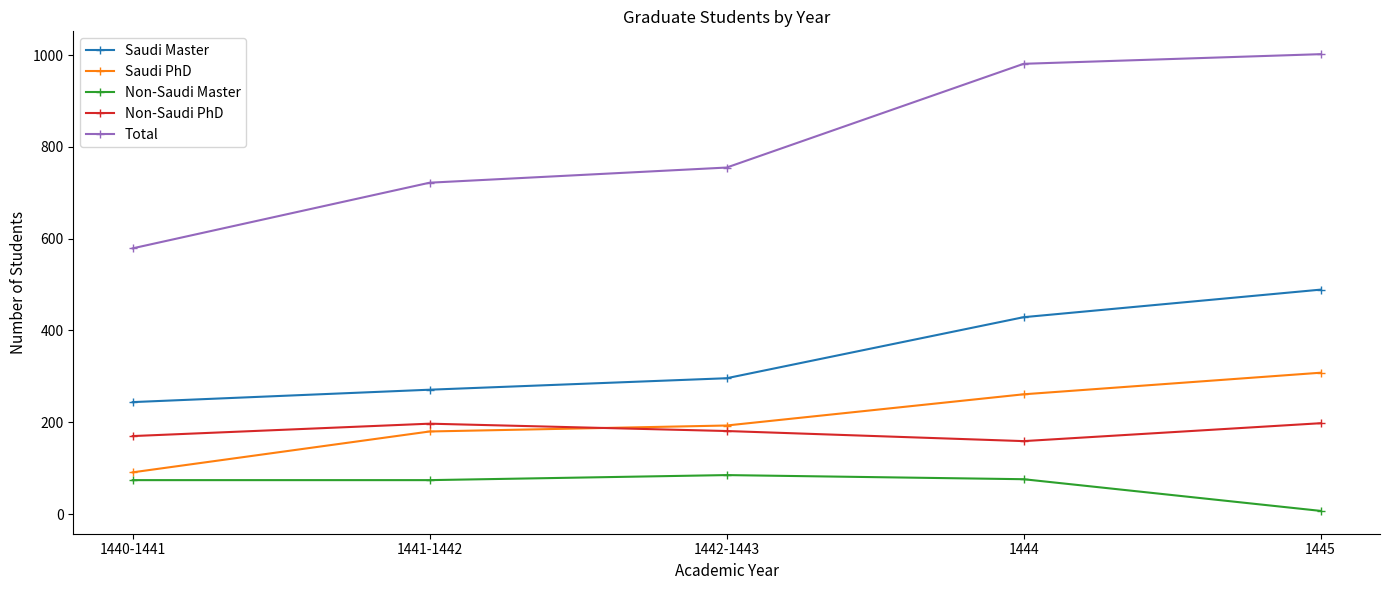

At which label does Saudi Master reach its peak?

1445